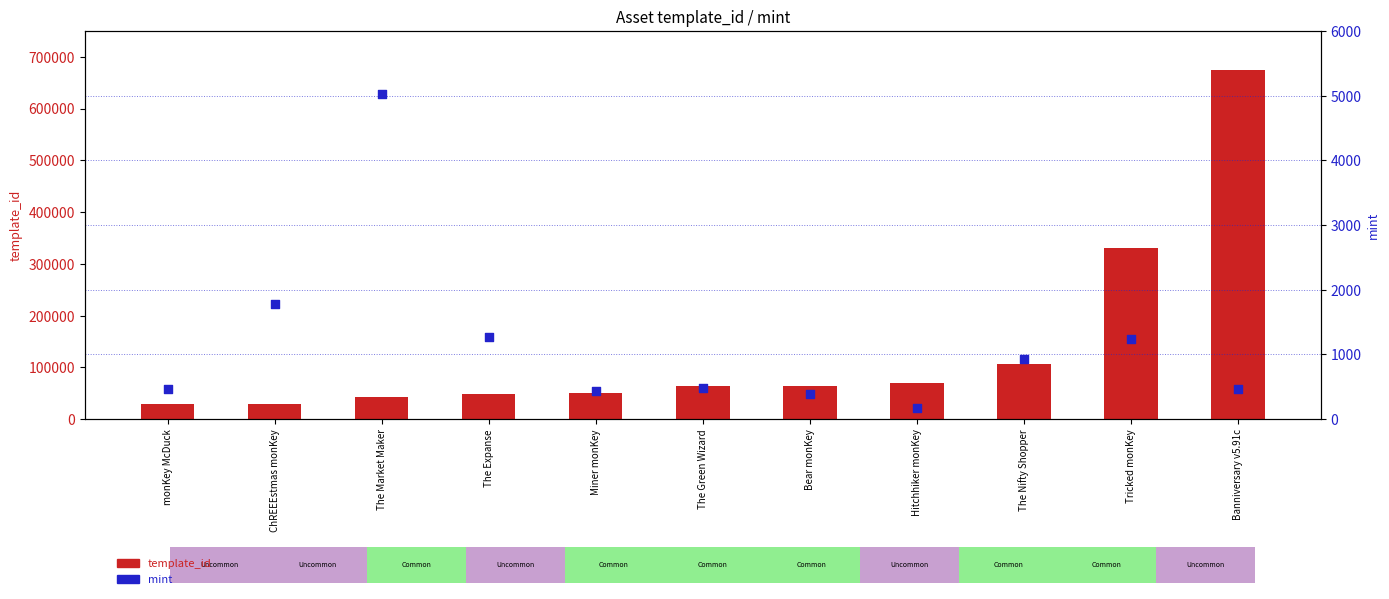

What are all the series names shown in the legend?

template_id, mint